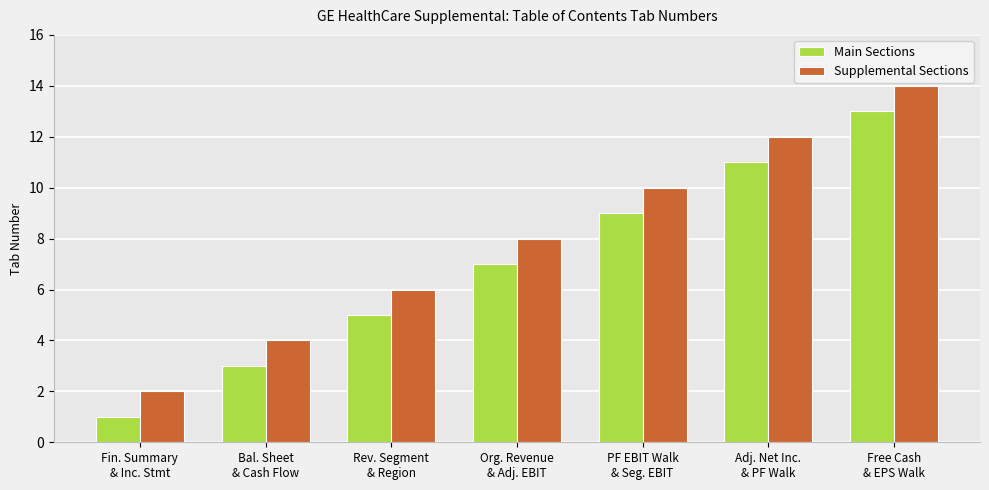

At Adj. Net Inc.
& PF Walk, list the series in order from smallest to largest.

Main Sections, Supplemental Sections